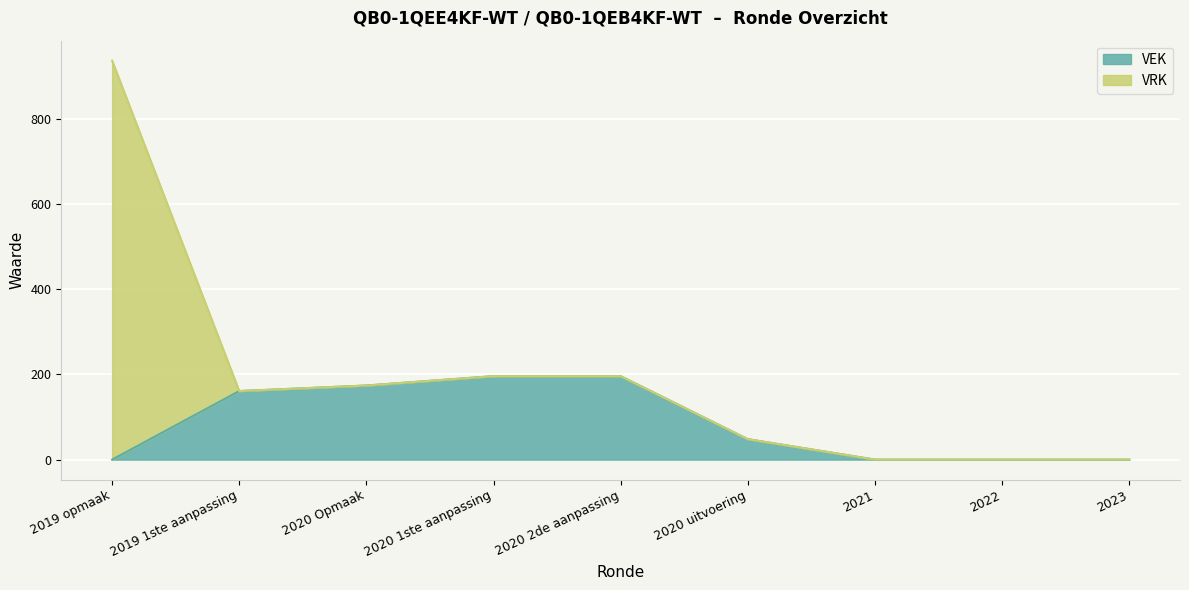

List the labels in order of value, smallest first.

2019 opmaak, 2021, 2022, 2023, 2020 uitvoering, 2019 1ste aanpassing, 2020 Opmaak, 2020 1ste aanpassing, 2020 2de aanpassing